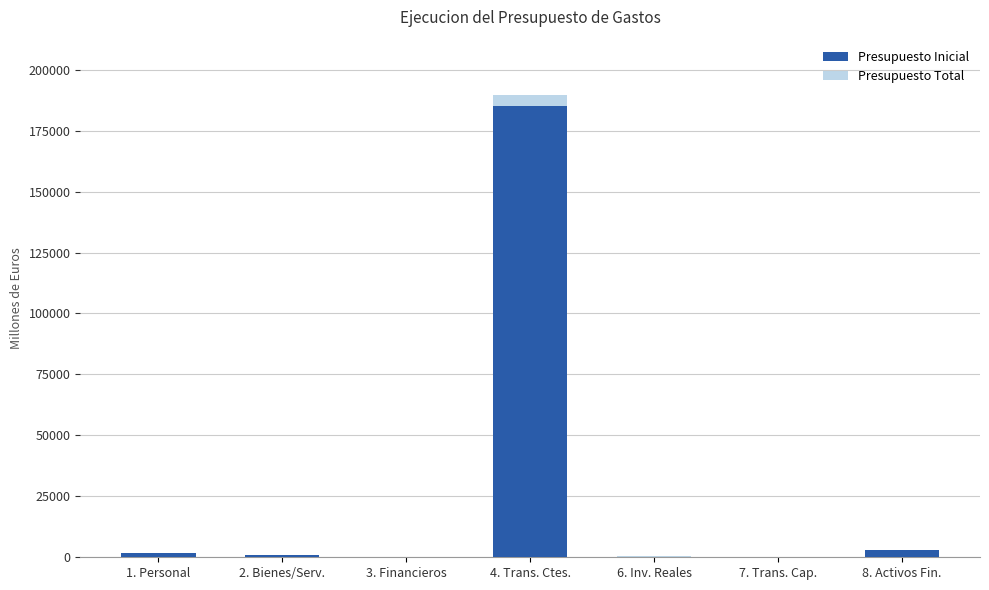

Read the Presupuesto Inicial value at 1. Personal.

1627.0